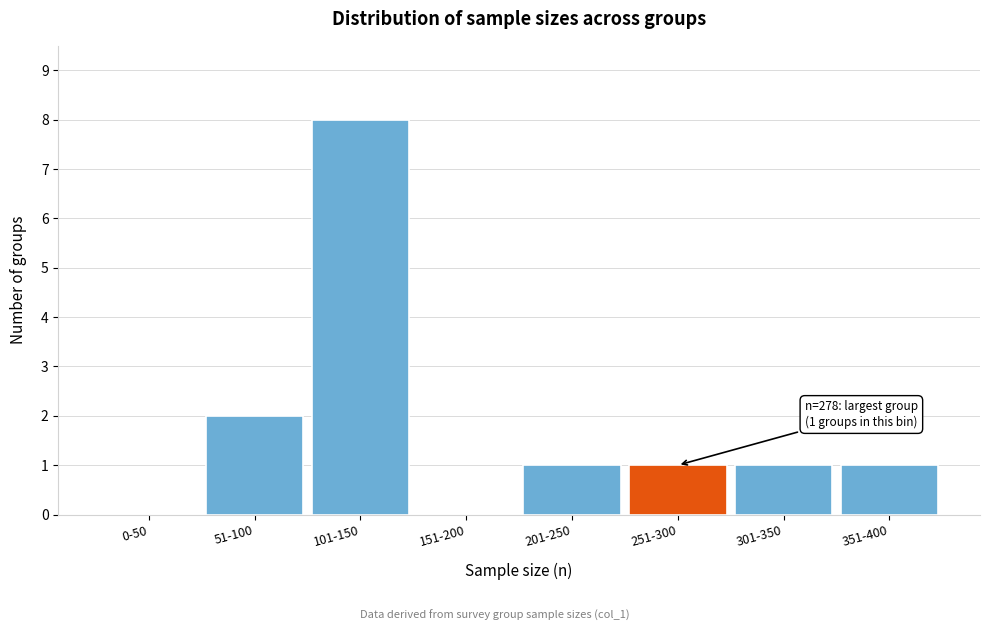

Reading left to right, transcribe all the data shown in this chart.

0-50=0	51-100=2	101-150=8	151-200=0	201-250=1	251-300=1	301-350=1	351-400=1